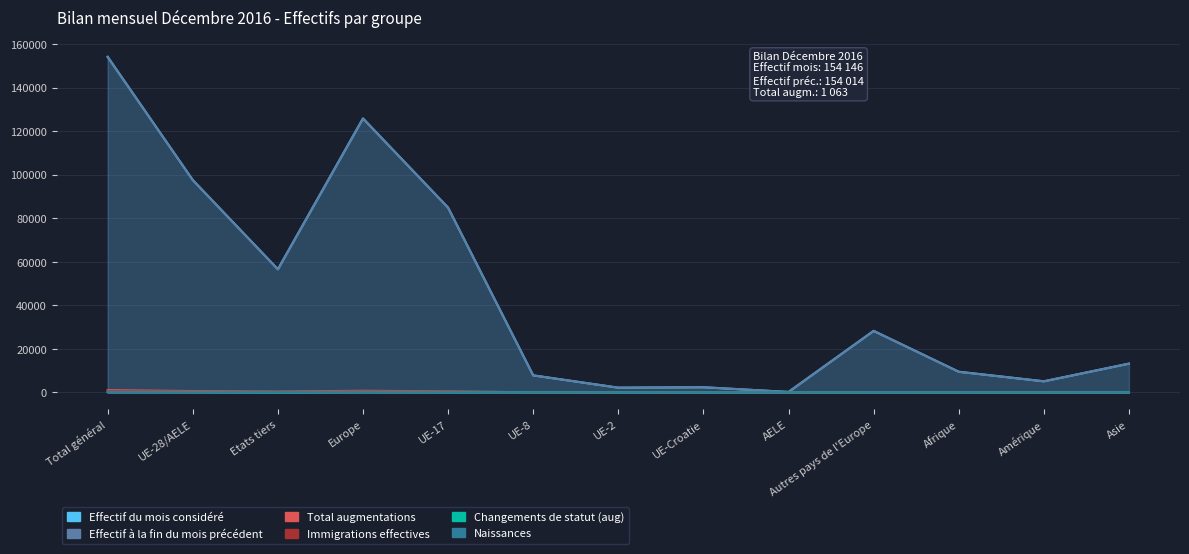

What is the total value across all series at Autres pays de l'Europe?

56785